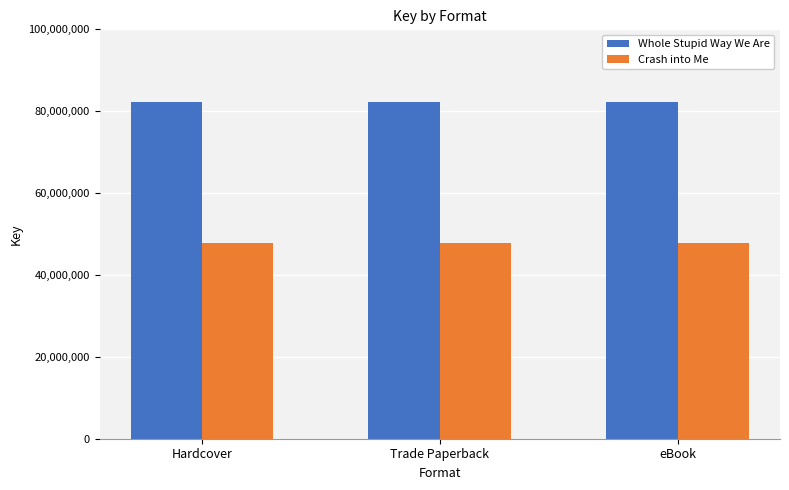

List the series in order of their overall mean, highest first.

Whole Stupid Way We Are, Crash into Me